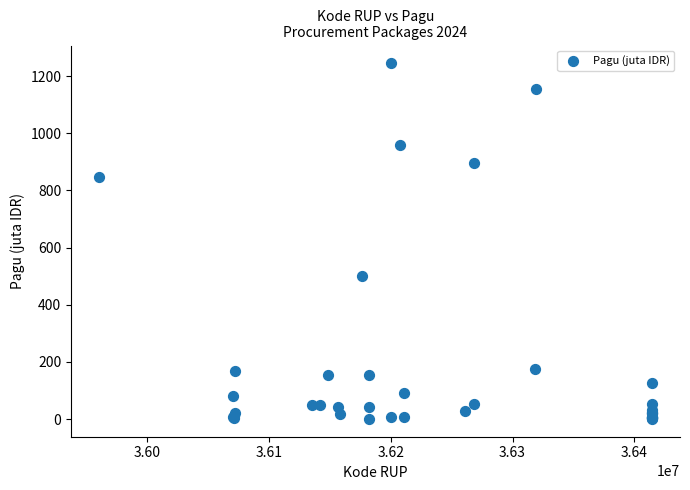

What Y value in the scatter plot is closest to 622?

499.9